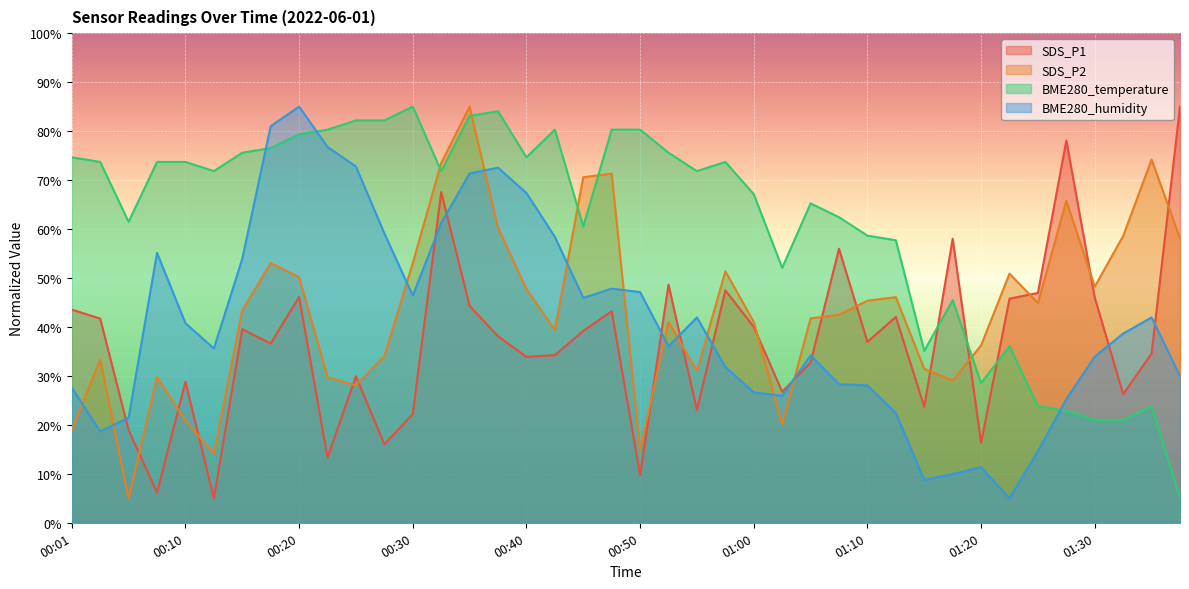

What is the difference between the highest and lowest values at 01:25?

32.3